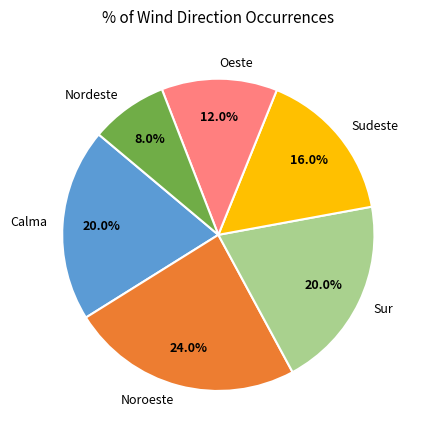

Count the number of slices in the pie.

6